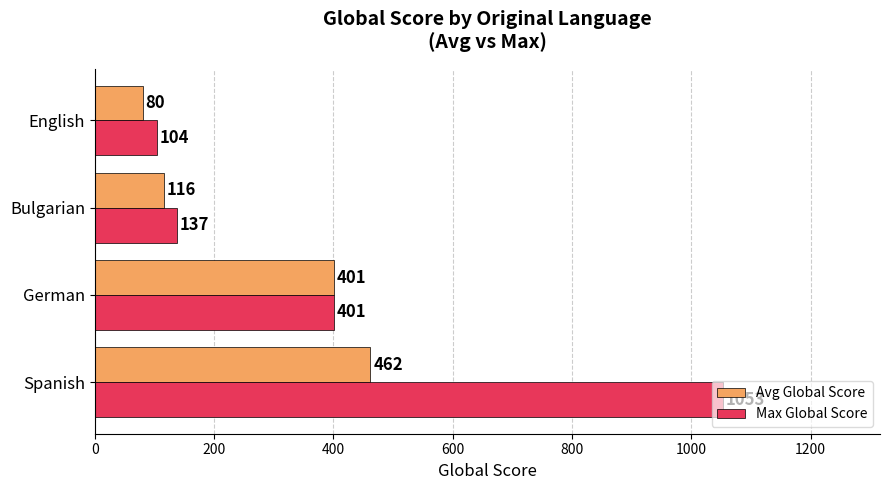

At which category does the chart reach its minimum across all series?

English